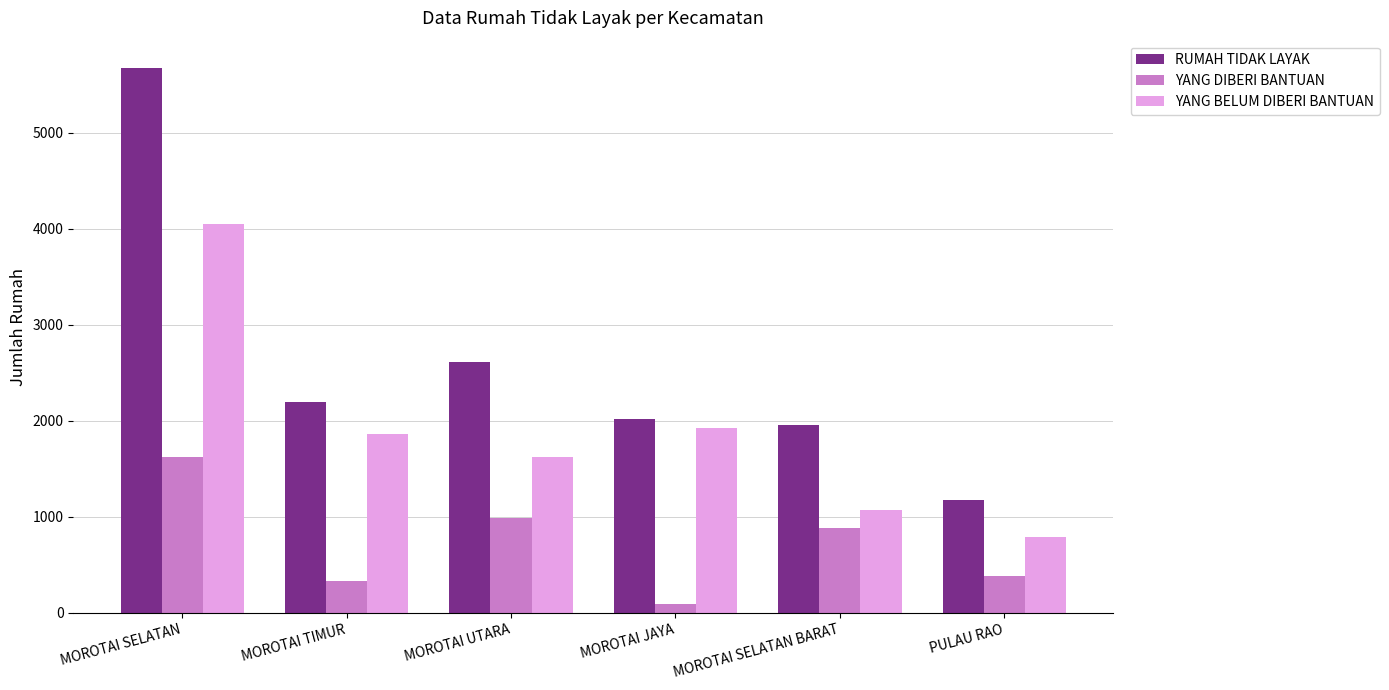

Reading left to right, extract all data points from this chart.

RUMAH TIDAK LAYAK: MOROTAI SELATAN=5673	MOROTAI TIMUR=2196	MOROTAI UTARA=2607	MOROTAI JAYA=2022	MOROTAI SELATAN BARAT=1955	PULAU RAO=1173
YANG DIBERI BANTUAN: MOROTAI SELATAN=1627	MOROTAI TIMUR=333	MOROTAI UTARA=990	MOROTAI JAYA=94	MOROTAI SELATAN BARAT=880	PULAU RAO=380
YANG BELUM DIBERI BANTUAN: MOROTAI SELATAN=4046	MOROTAI TIMUR=1863	MOROTAI UTARA=1617	MOROTAI JAYA=1928	MOROTAI SELATAN BARAT=1075	PULAU RAO=793